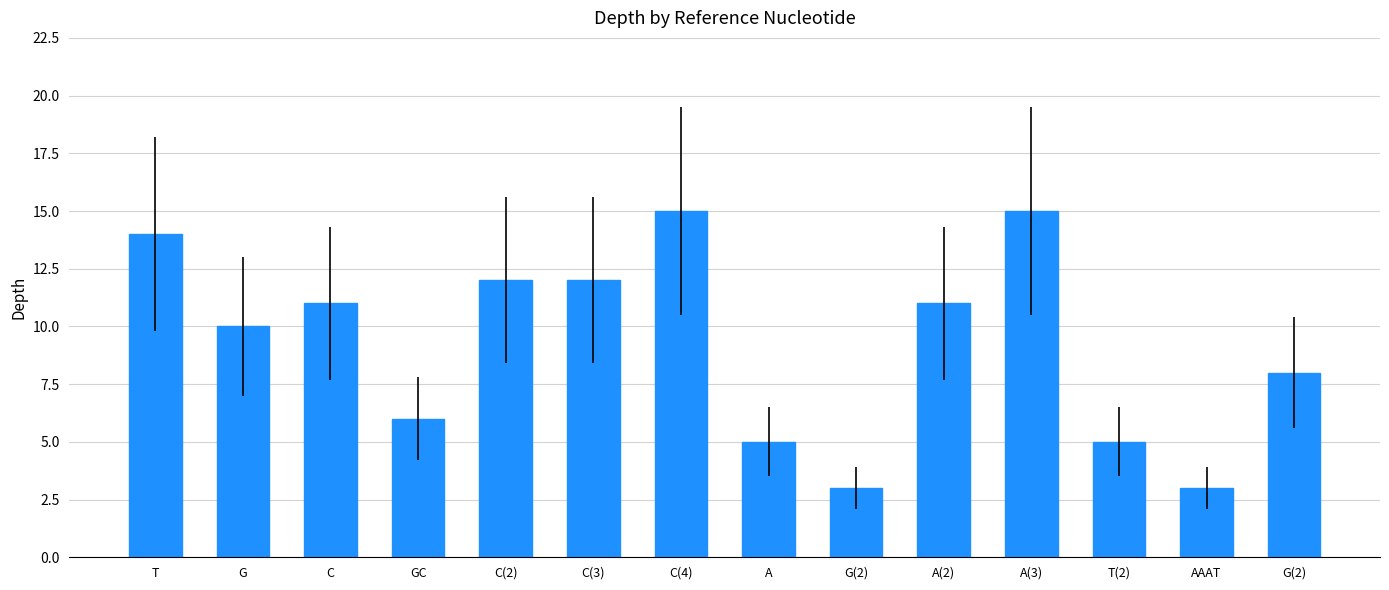

Rank the categories by value from lowest to highest.

G(2), AAAT, A, T(2), GC, G(2), G, C, A(2), C(2), C(3), T, C(4), A(3)